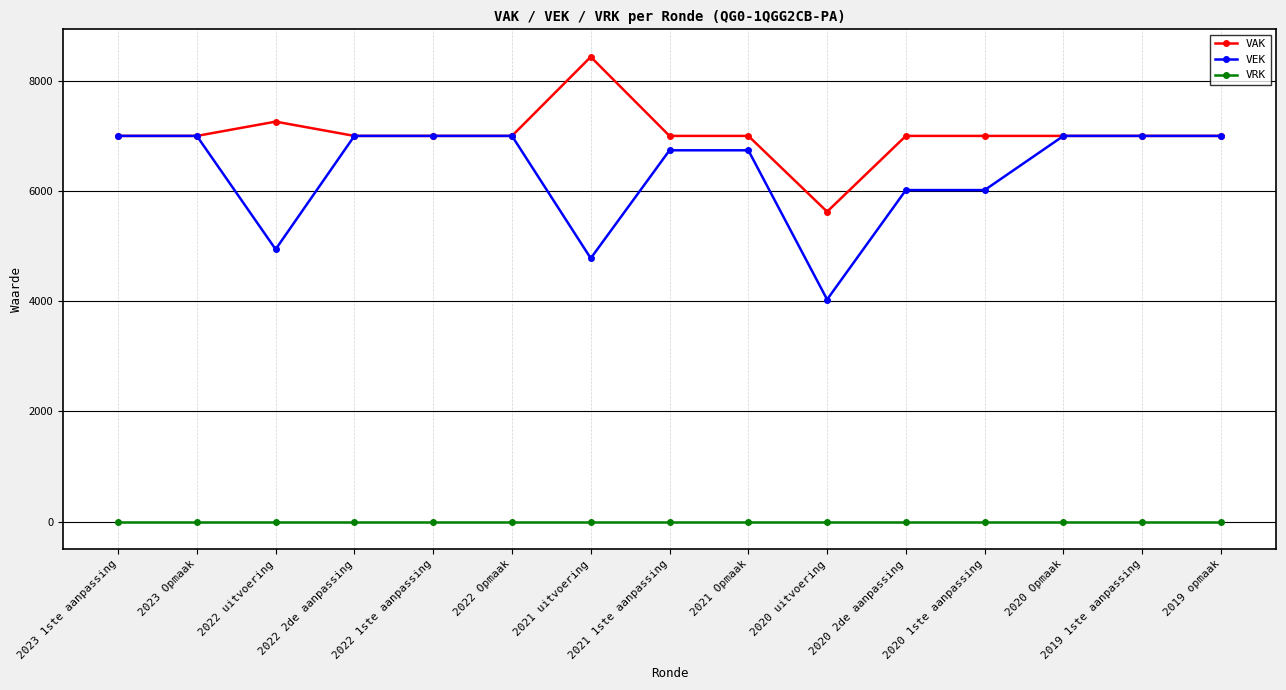

What is the total value across all series at 2019 opmaak?

14000